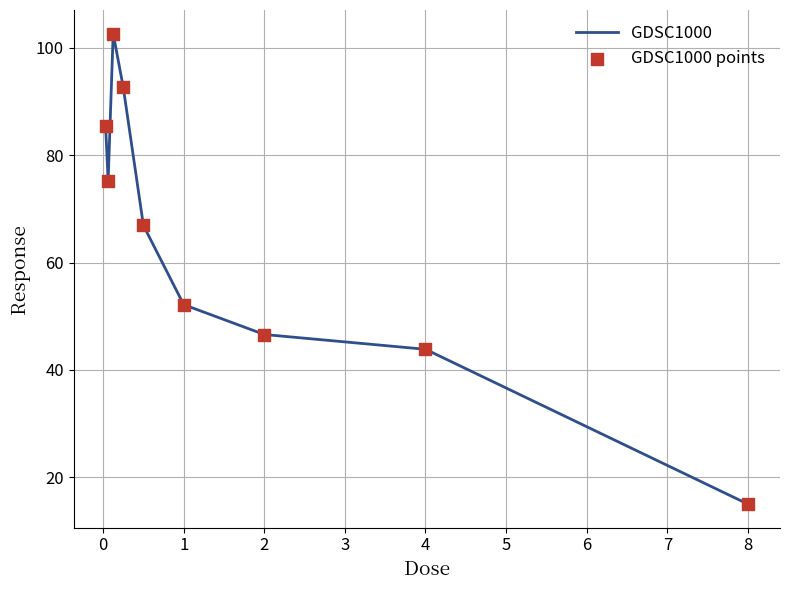

What is the difference between the maximum and minimum values?

87.6